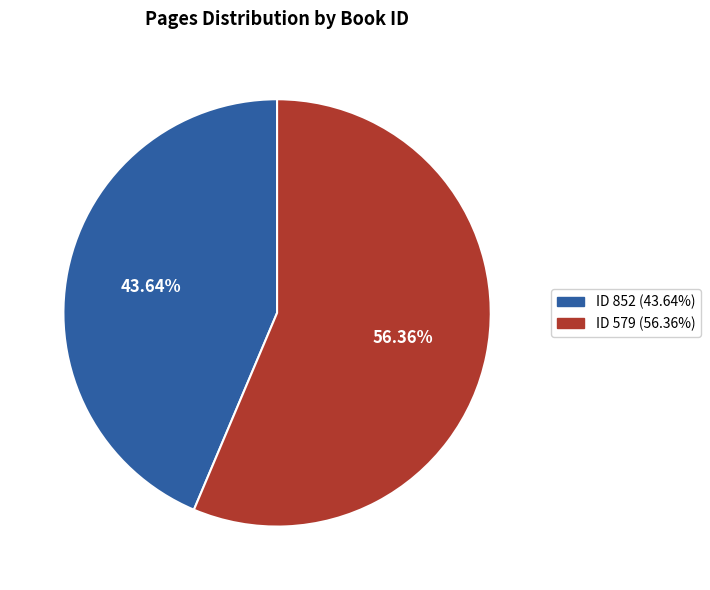

Is there any slice that represents more than half of the pie?

Yes